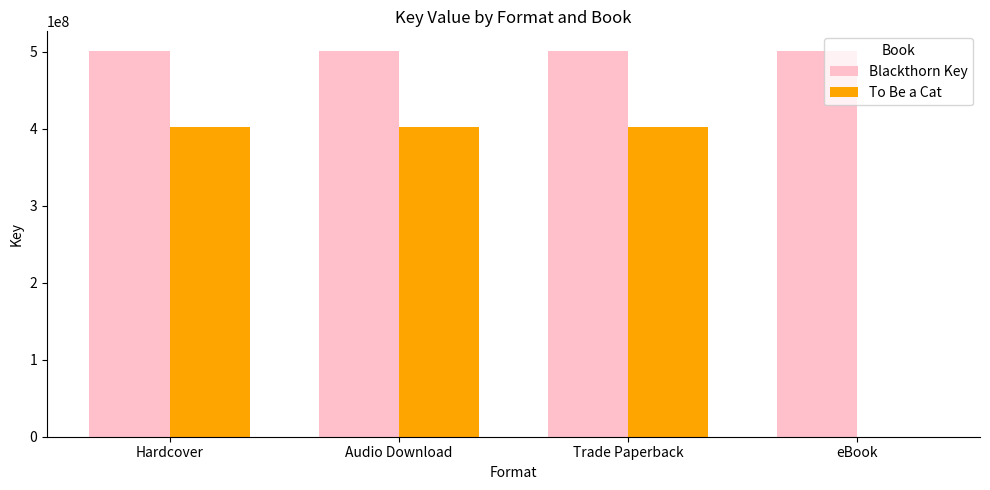

Read the To Be a Cat value at Trade Paperback.

402654487